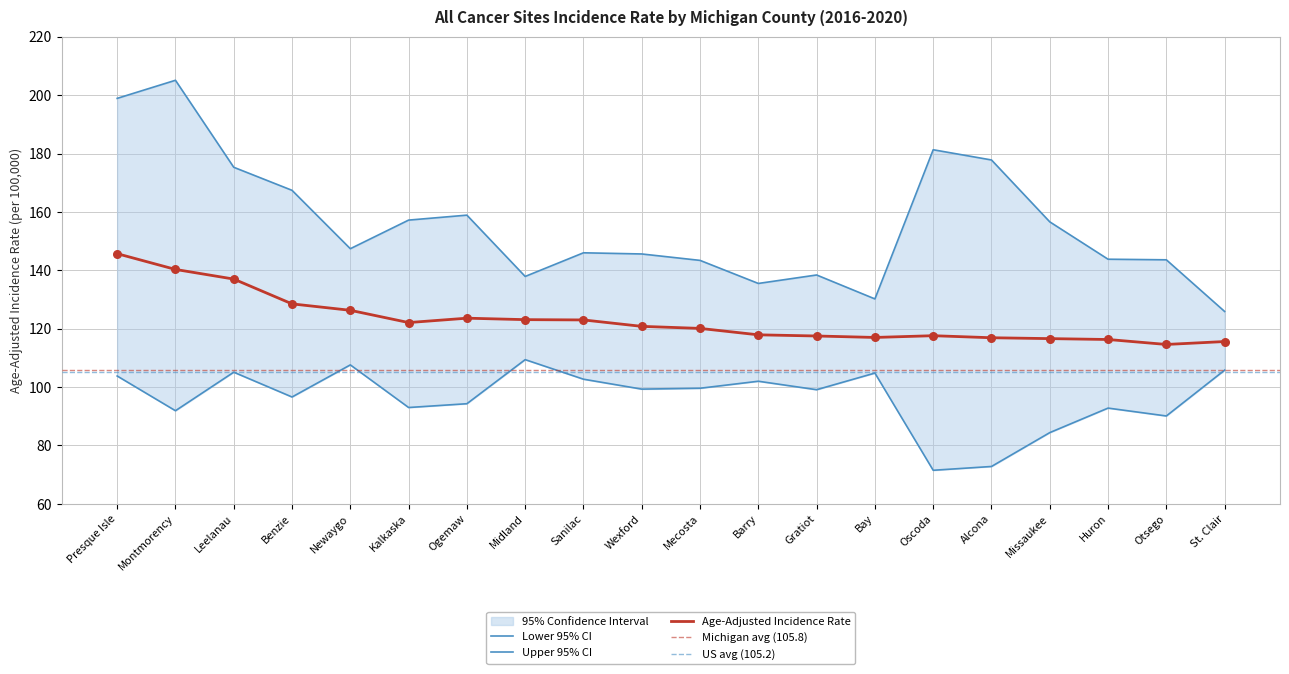

What is the total value across all series at Barry?

355.4